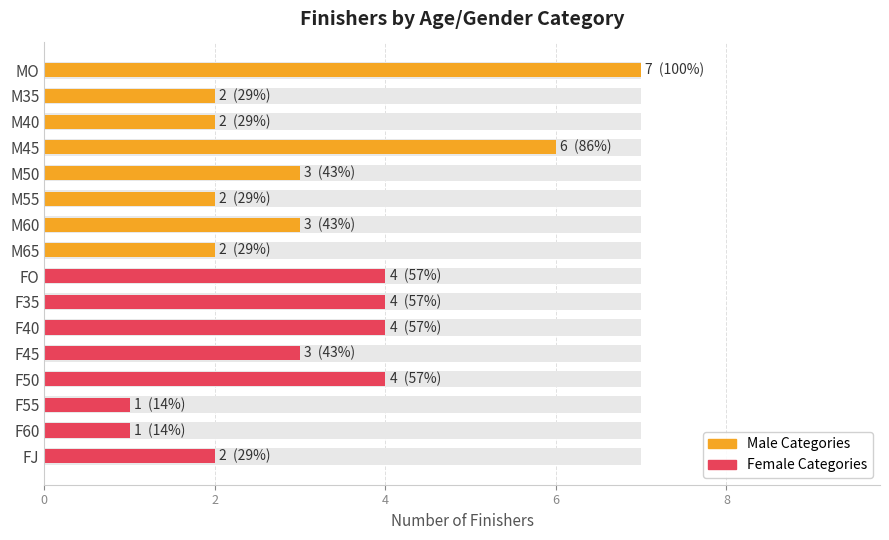

Approximately how many times larger is the value at M40 compared to F45?

0.7